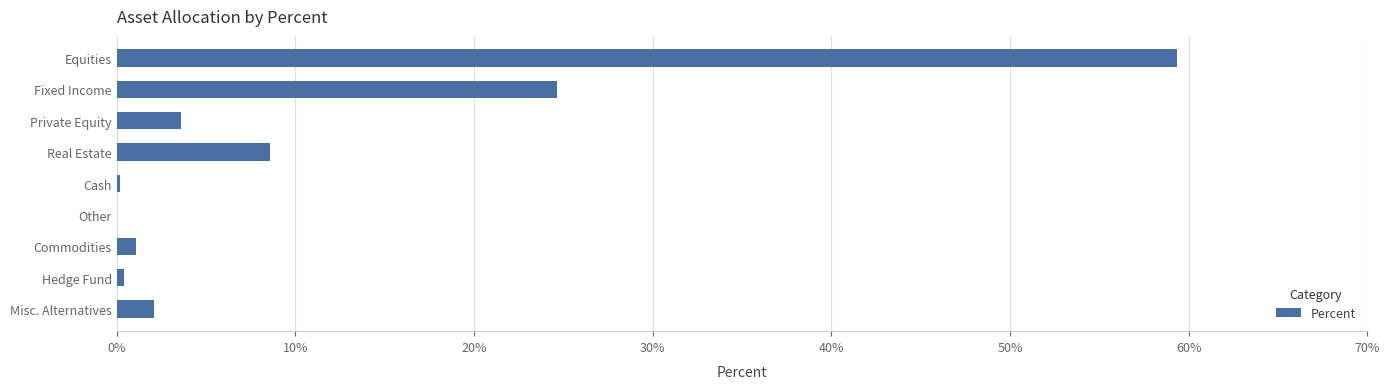

Where is the data nearest to the value 29?

Fixed Income